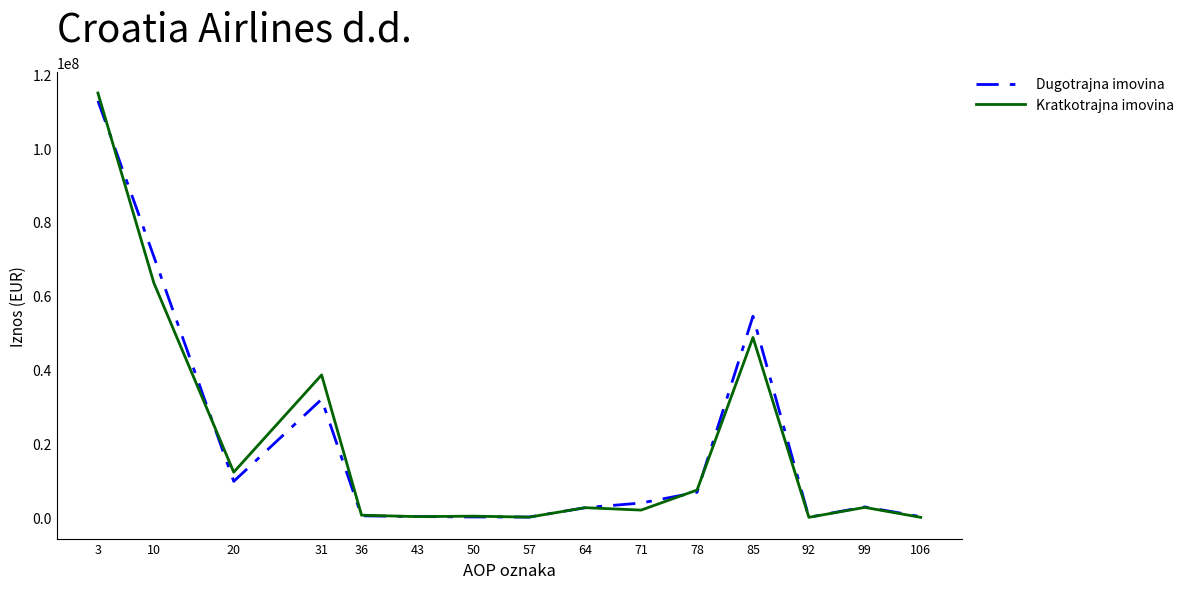

At how many categories does at least one series exceed 64786210?

2